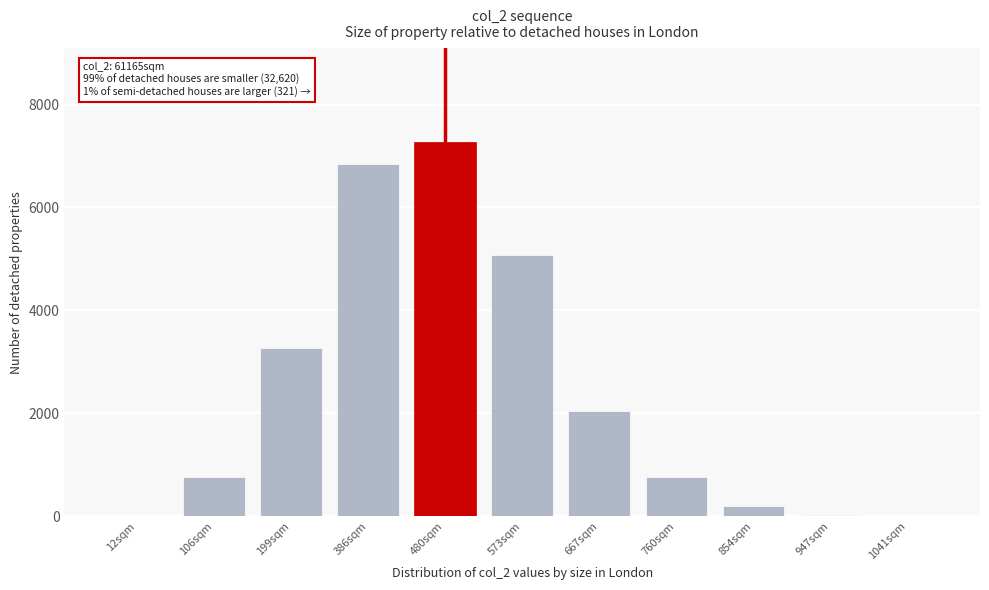

Is it true that the value at 386sqm is 6841?

True